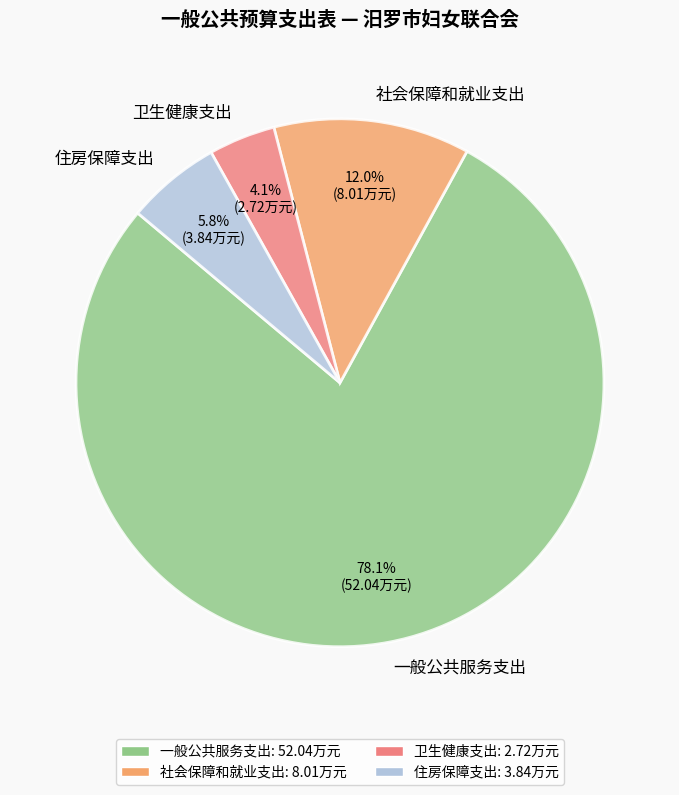

The 一般公共服务支出 slice represents 78% of the pie. True or false?

True